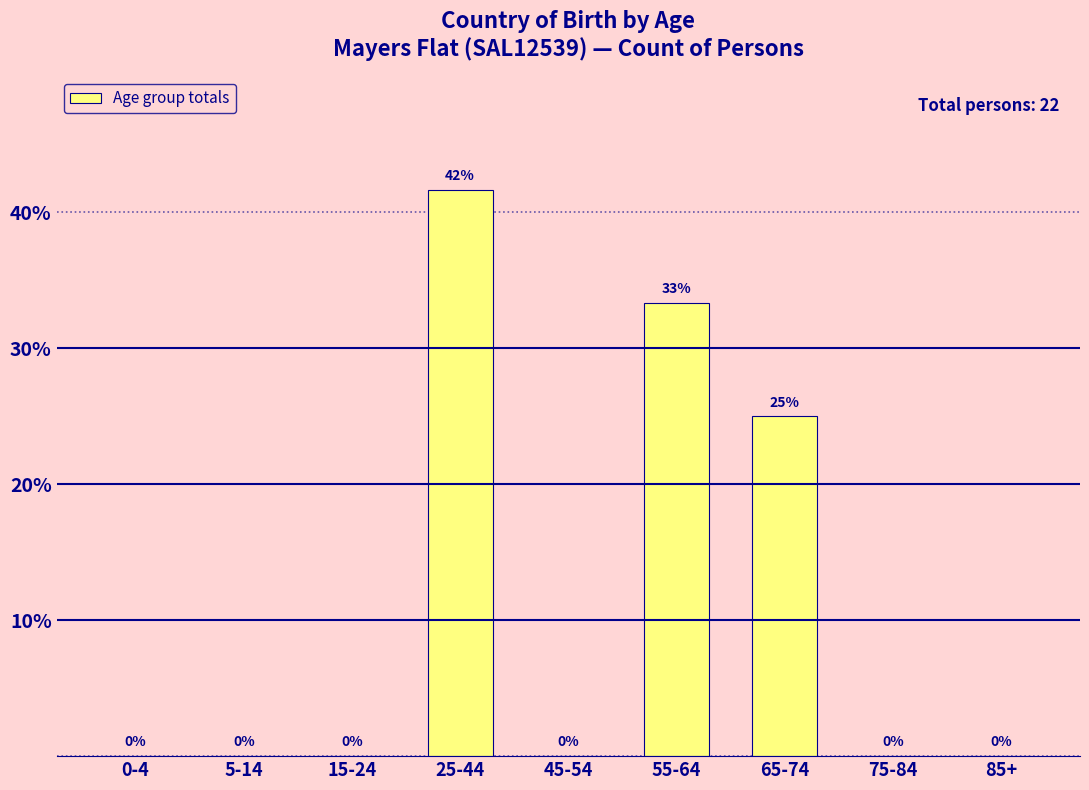

What is the sum of all values?

100.0